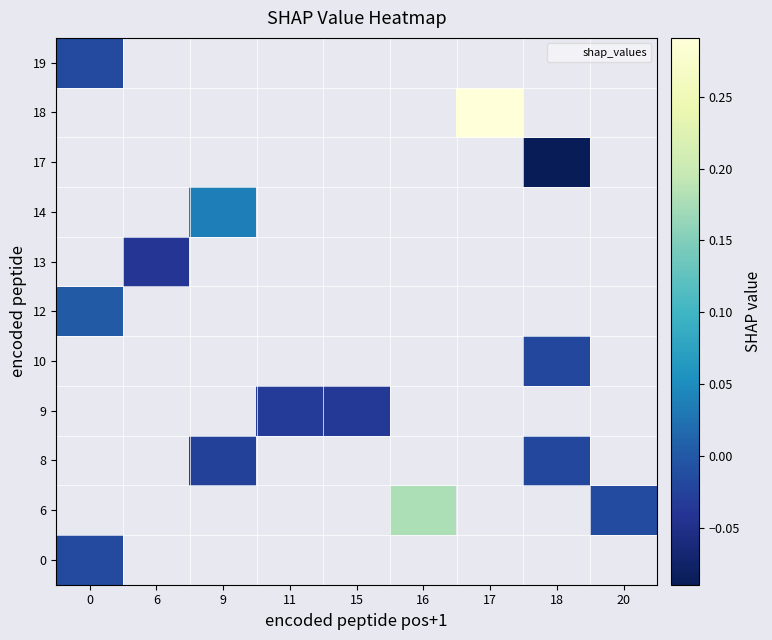

How many distinct data groups are displayed?

11